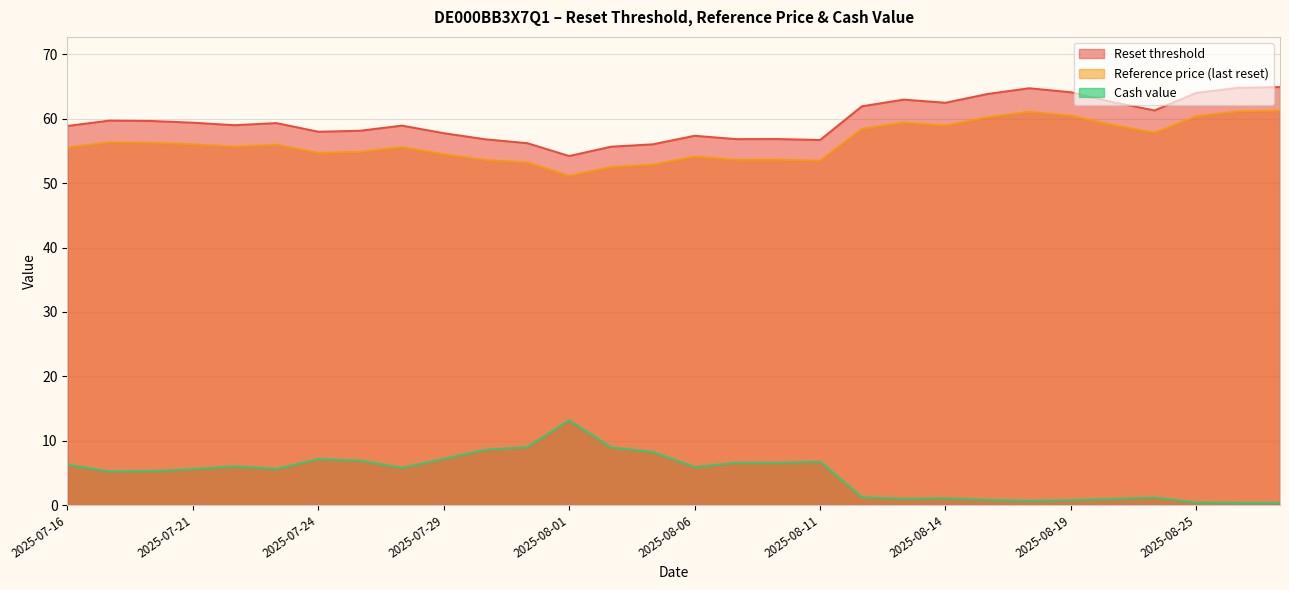

What is the sum of the Reset threshold values at 2025-07-30 and 2025-07-17?

116.5